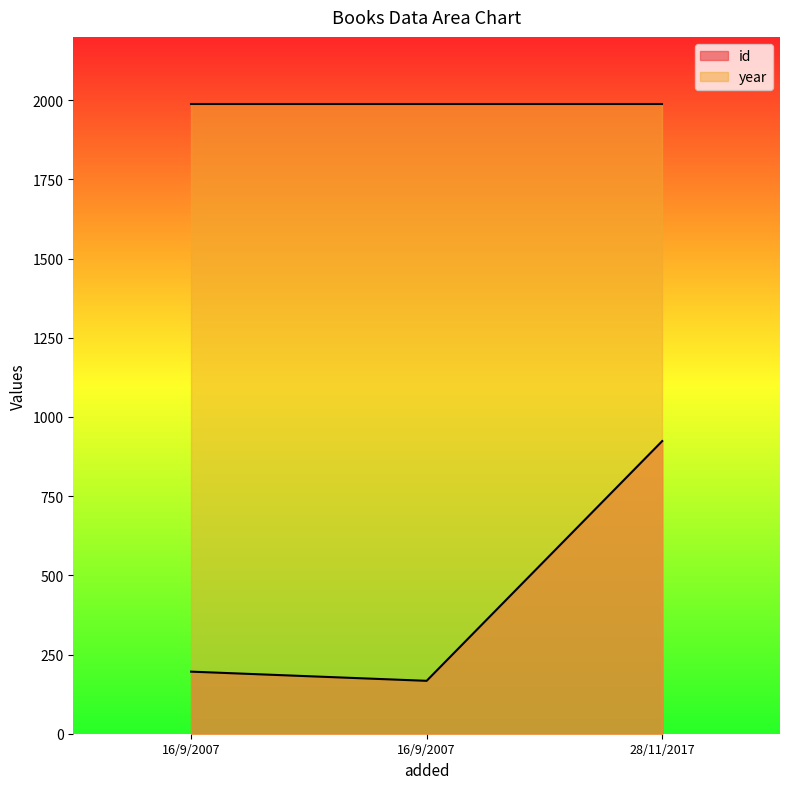

How many series are shown in this chart?

2